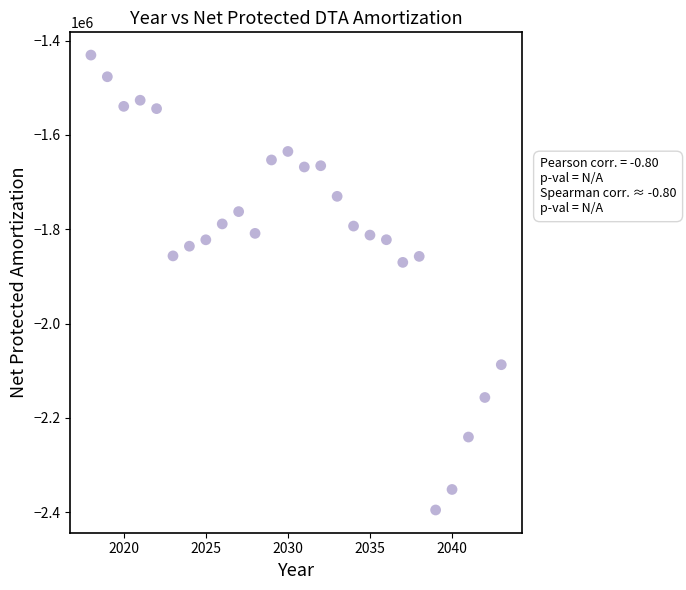

What Y value in the scatter plot is closest to -1912942?

-1870187.3